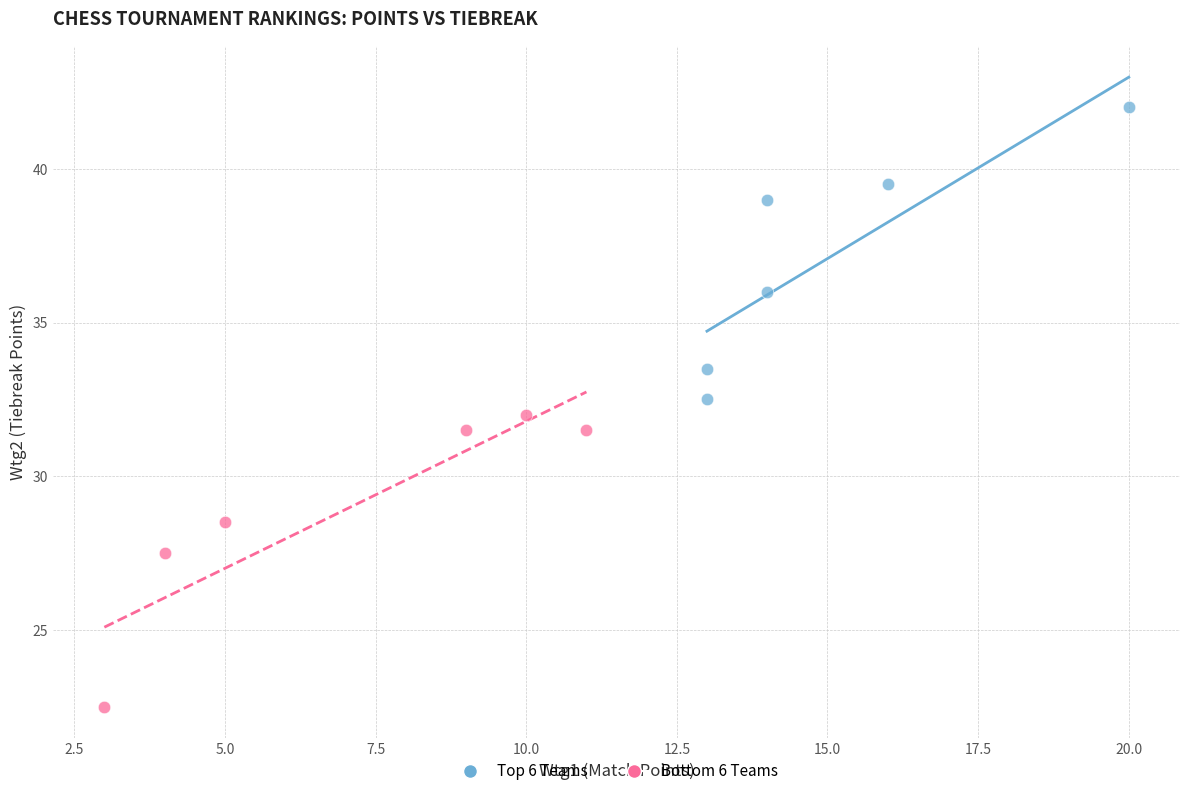

Which series reaches the minimum Y coordinate?

Bottom 6 Teams